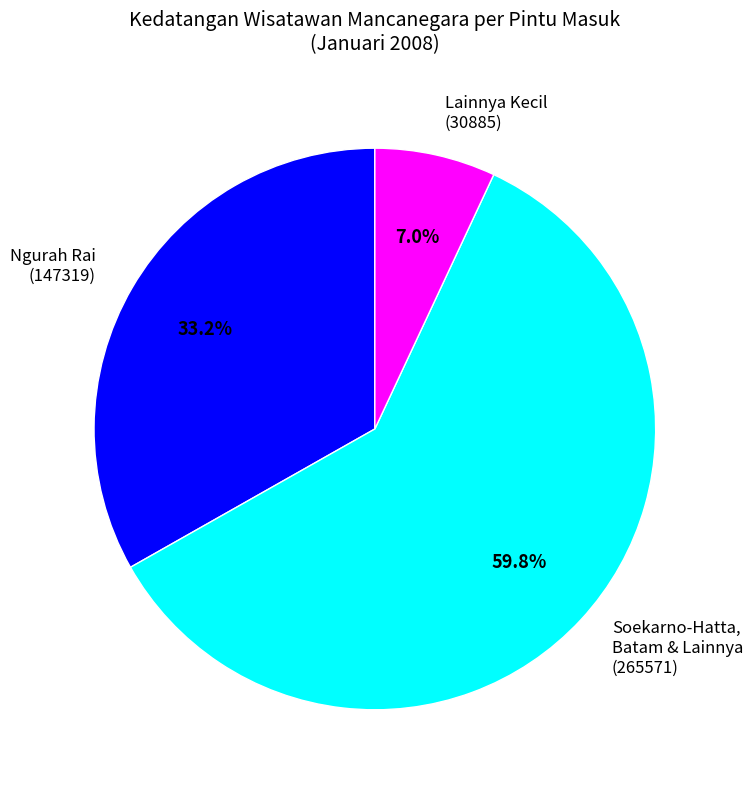

What is the smallest slice in the pie chart?

Lainnya Kecil (30885)